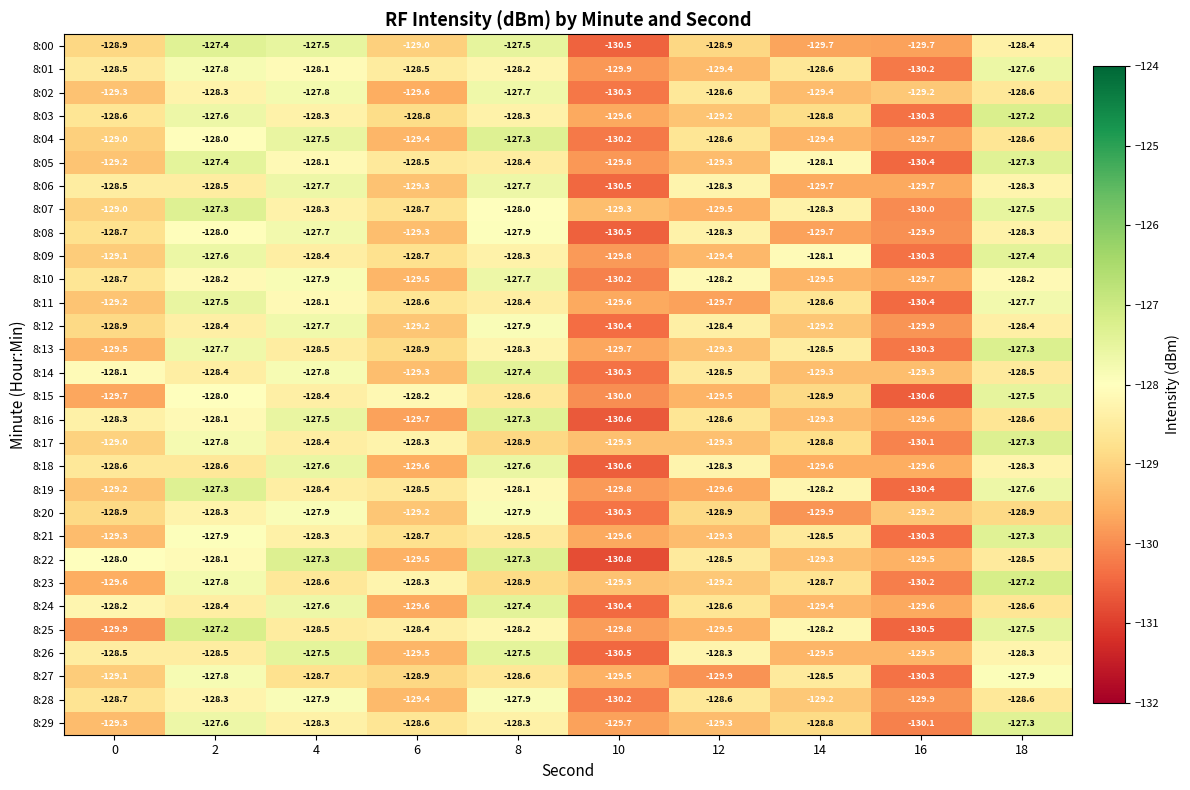

At which category does the chart reach its minimum across all series?

10